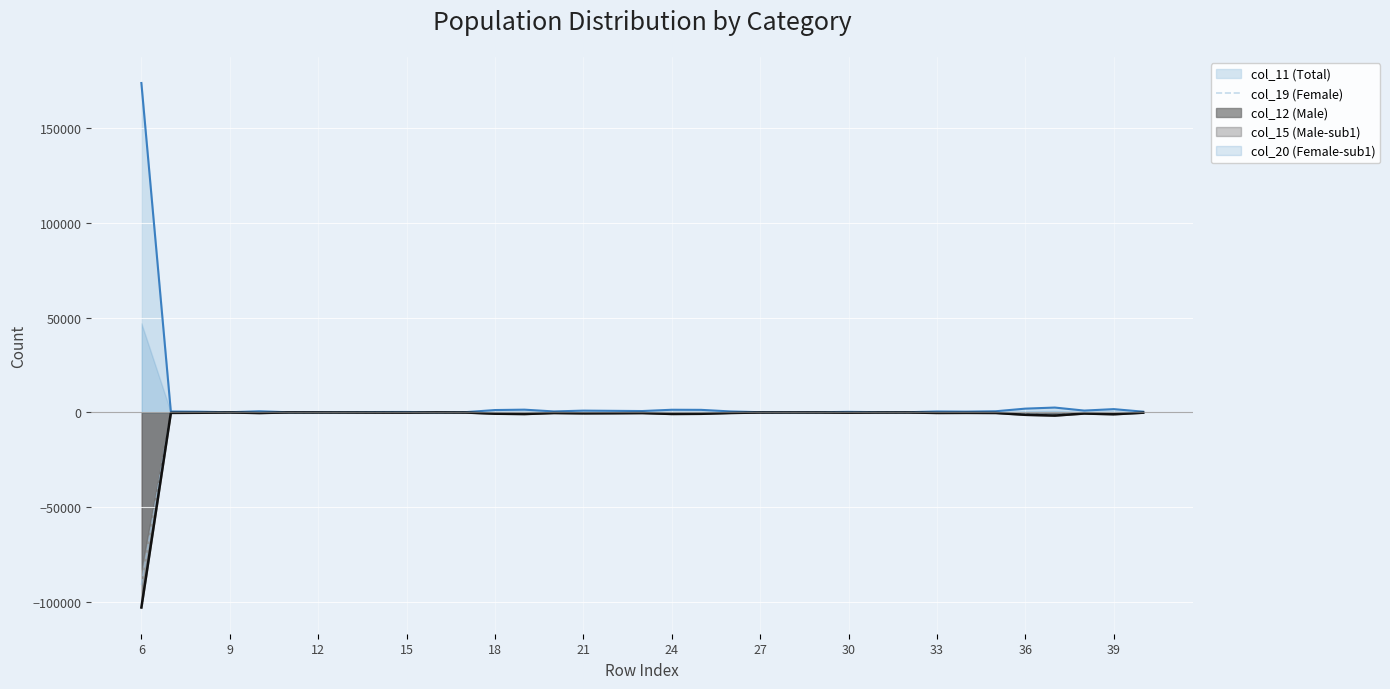

Where does the data first go above -249?

12